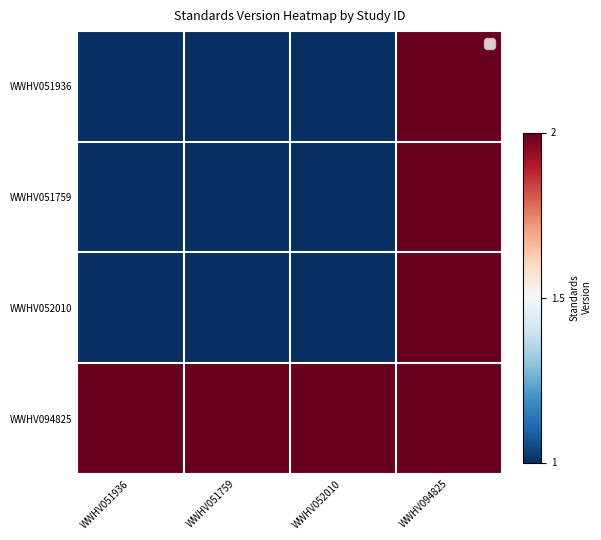

What is the total value across all series at WWHV094825?

8